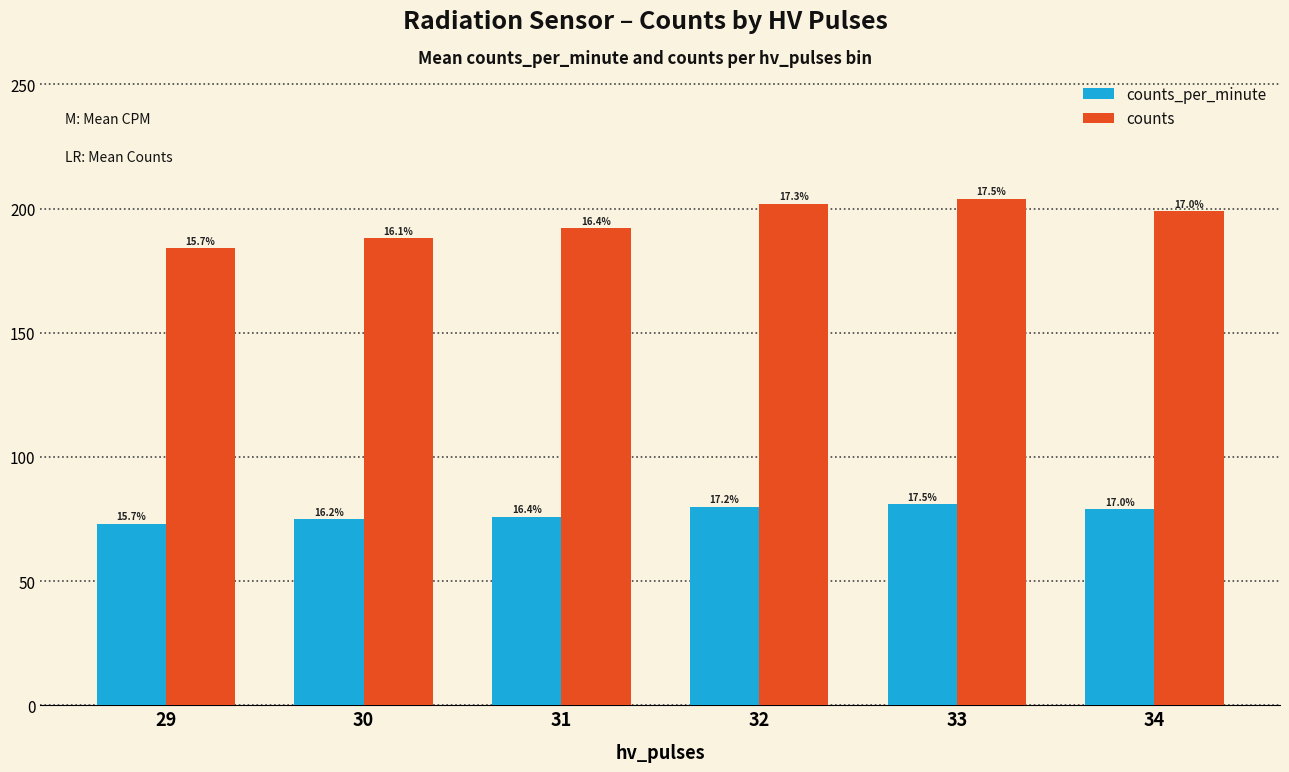

Reading right to left, extract all data points from this chart.

counts_per_minute: 34=79	33=81	32=80	31=76	30=75	29=73
counts: 34=199	33=204	32=202	31=192	30=188	29=184